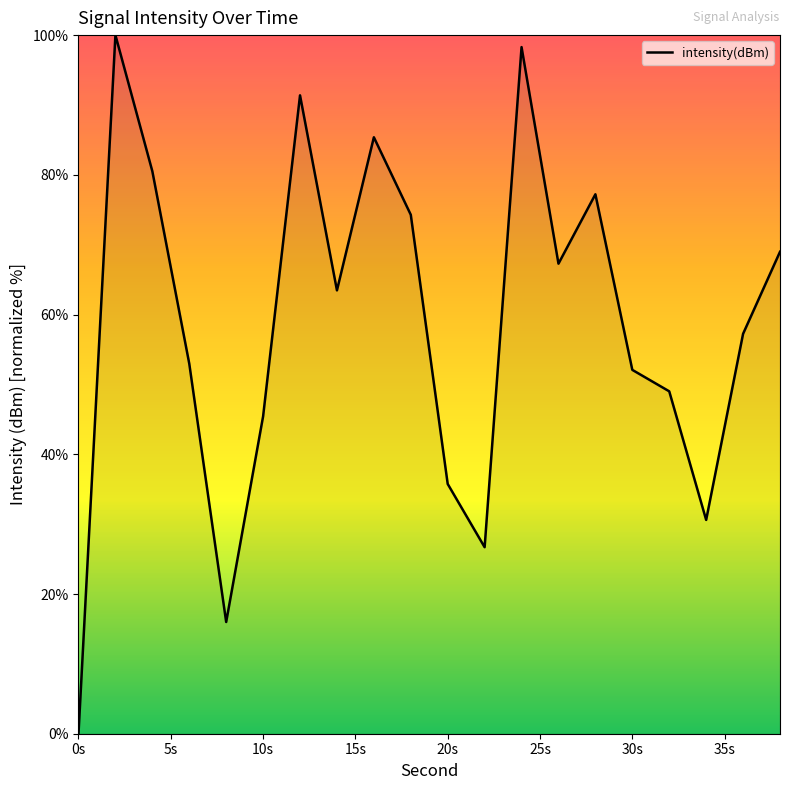

What is the maximum value shown in the chart?

100.0